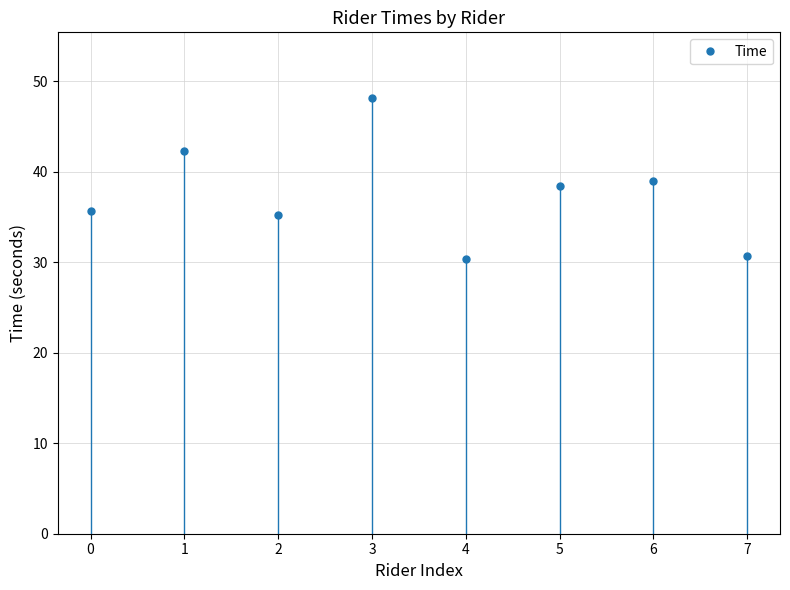

Which category has the highest value across all series?

3